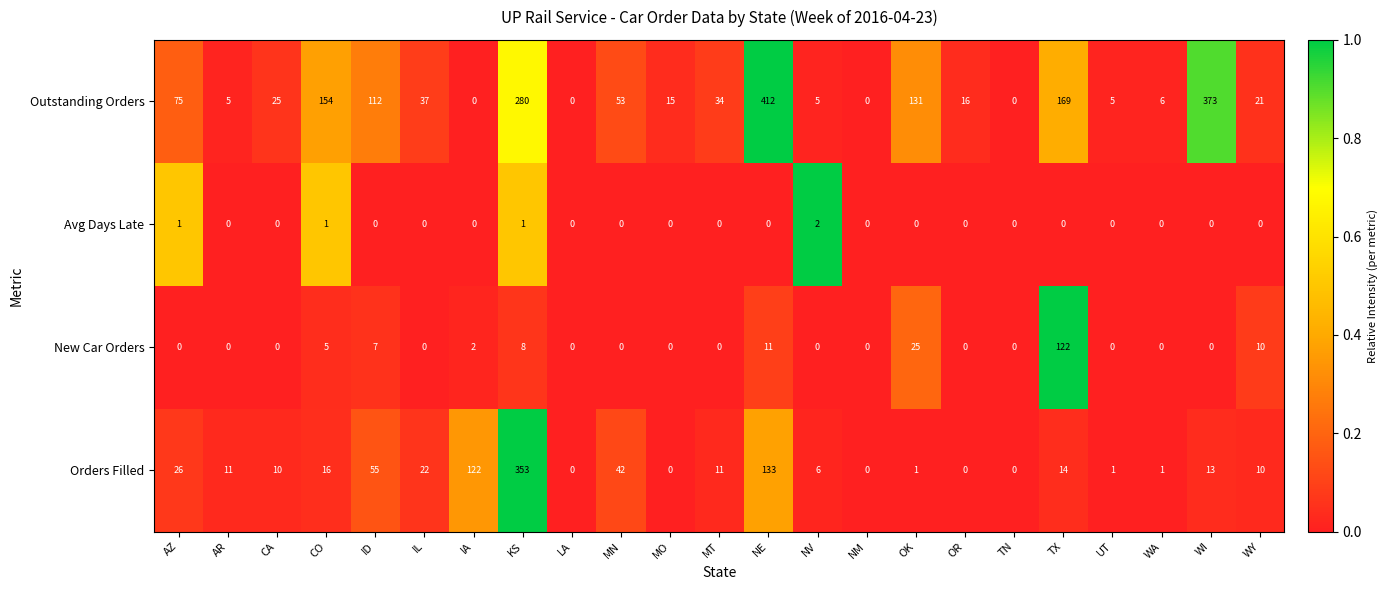

Count the number of data series in this chart.

4